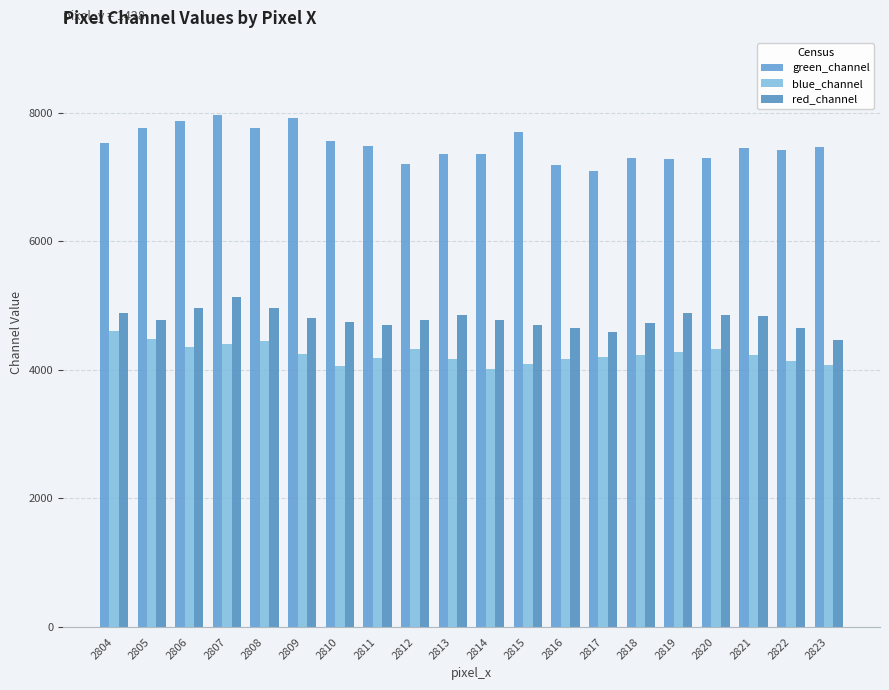

At which label does red_channel first exceed 4780?

2804